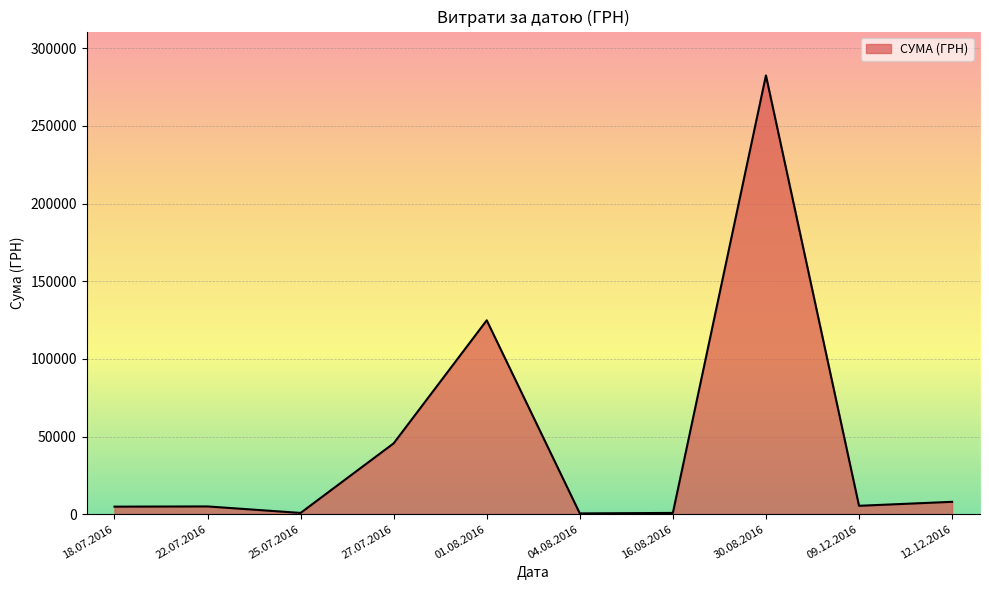

Which label corresponds to the largest value in the chart?

30.08.2016